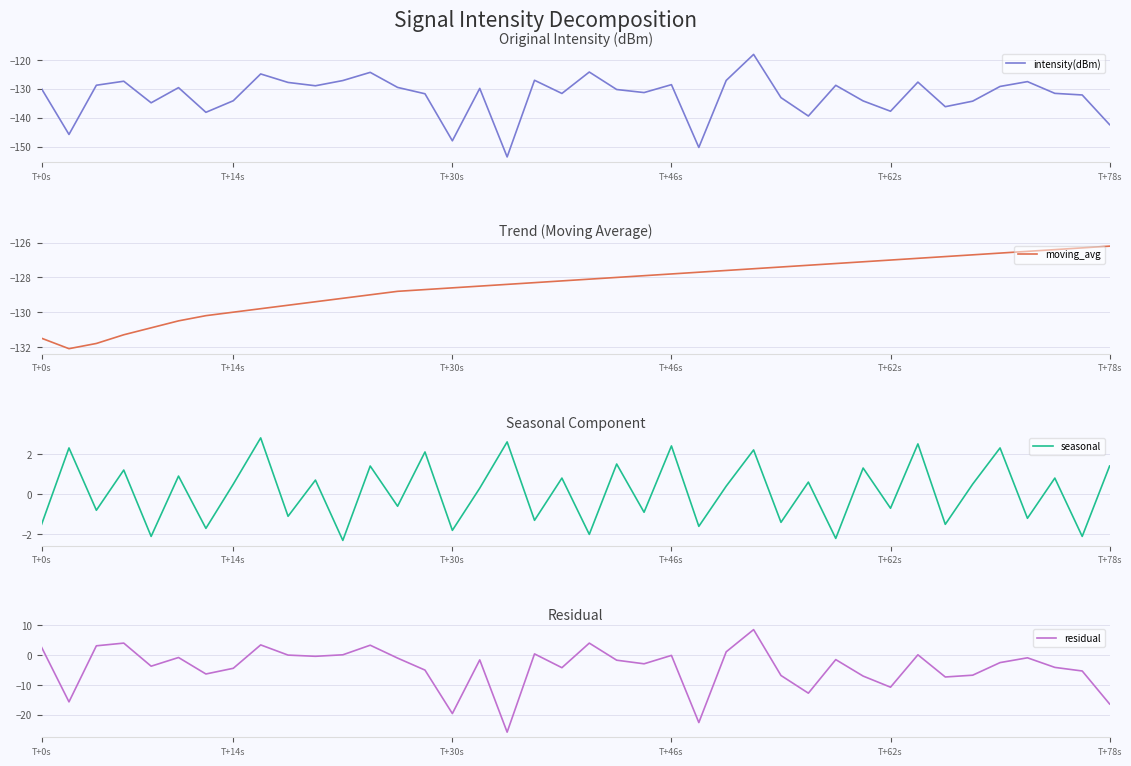

What is the spread (max minus min) of values at 28?

140.0